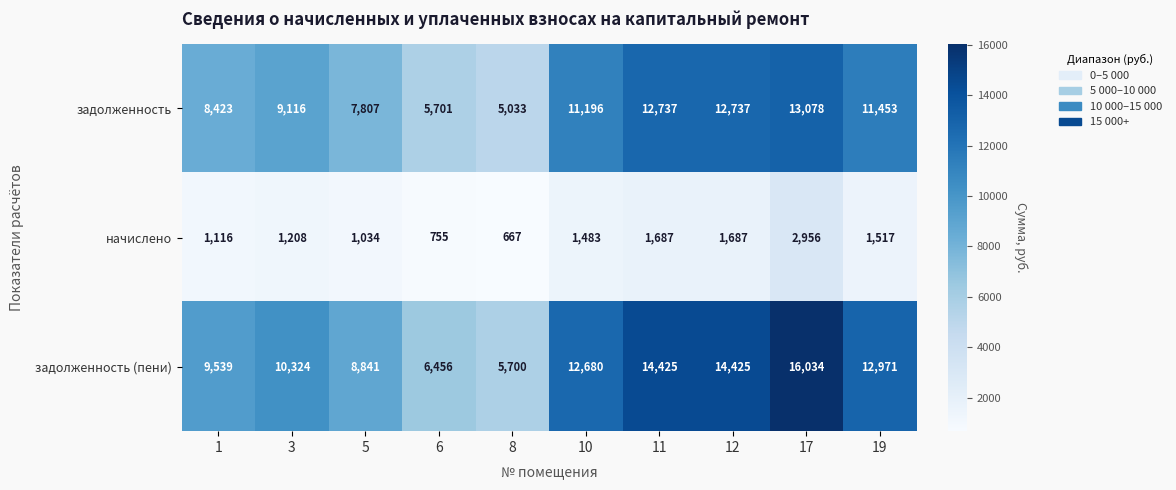

At which label is задолженность closest to 9055?

3